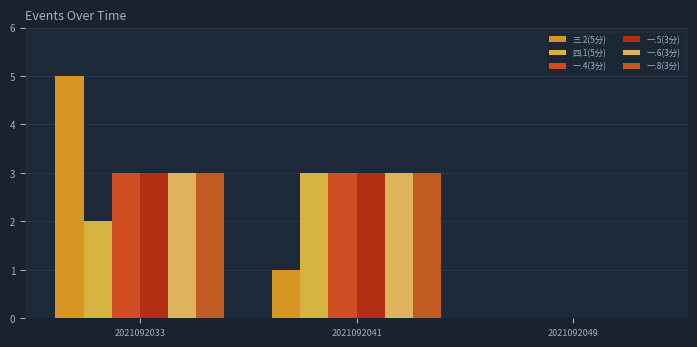

Reading left to right, transcribe all the data shown in this chart.

三.2(5分): 2021092033=5	2021092041=1	2021092049=0
四.1(5分): 2021092033=2	2021092041=3	2021092049=0
一.4(3分): 2021092033=3	2021092041=3	2021092049=0
一.5(3分): 2021092033=3	2021092041=3	2021092049=0
一.6(3分): 2021092033=3	2021092041=3	2021092049=0
一.8(3分): 2021092033=3	2021092041=3	2021092049=0